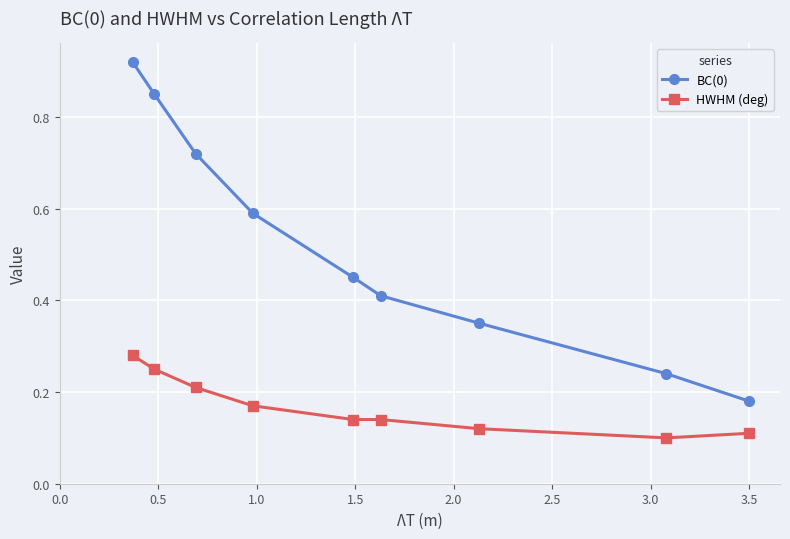

Count the BC(0) values in the range 0 to 1.

9